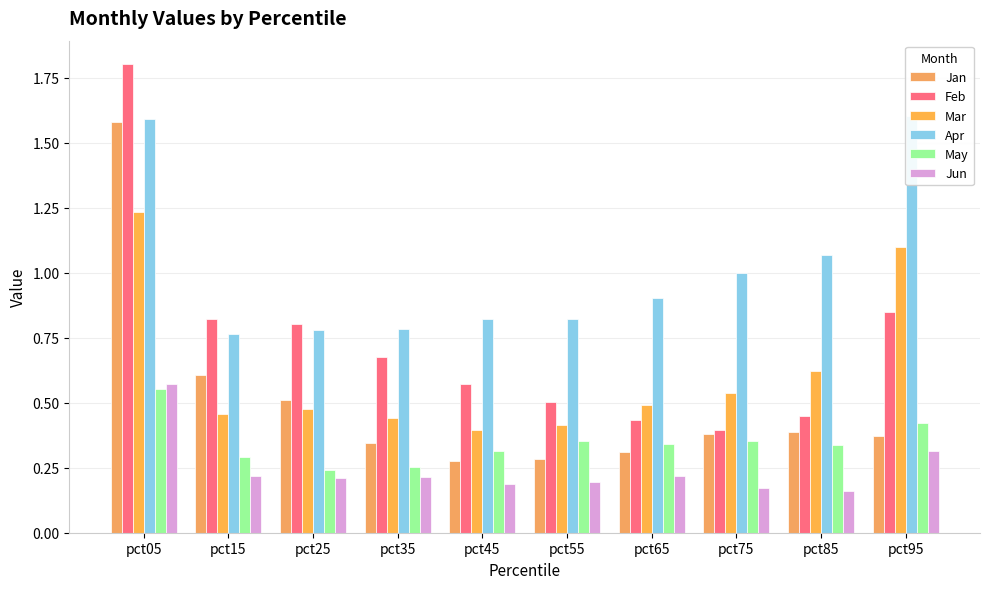

Is it true that May equals 0.3 at pct15?

True